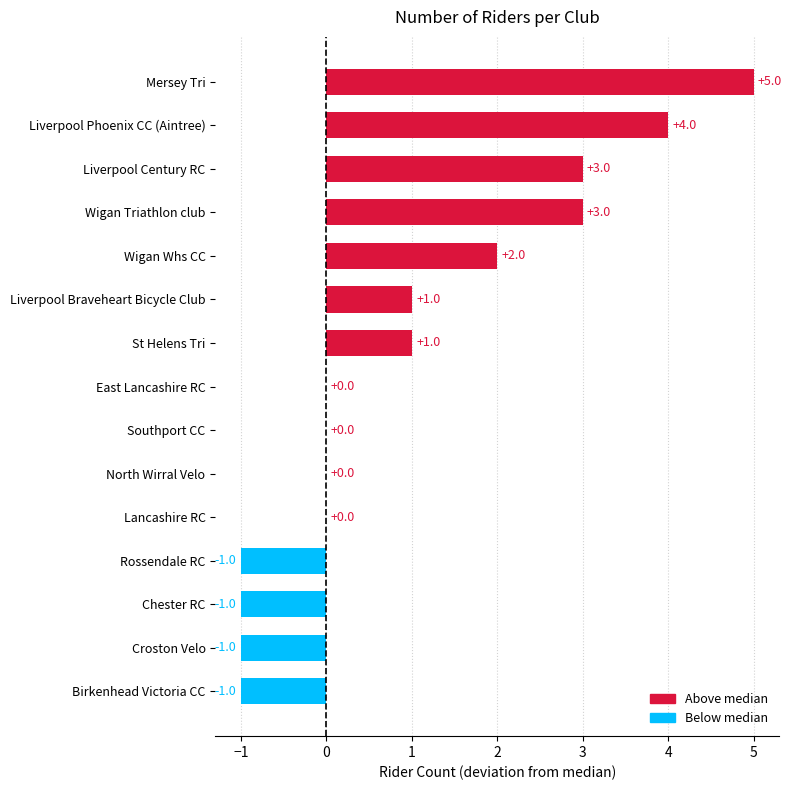

What is the sum of all values?

15